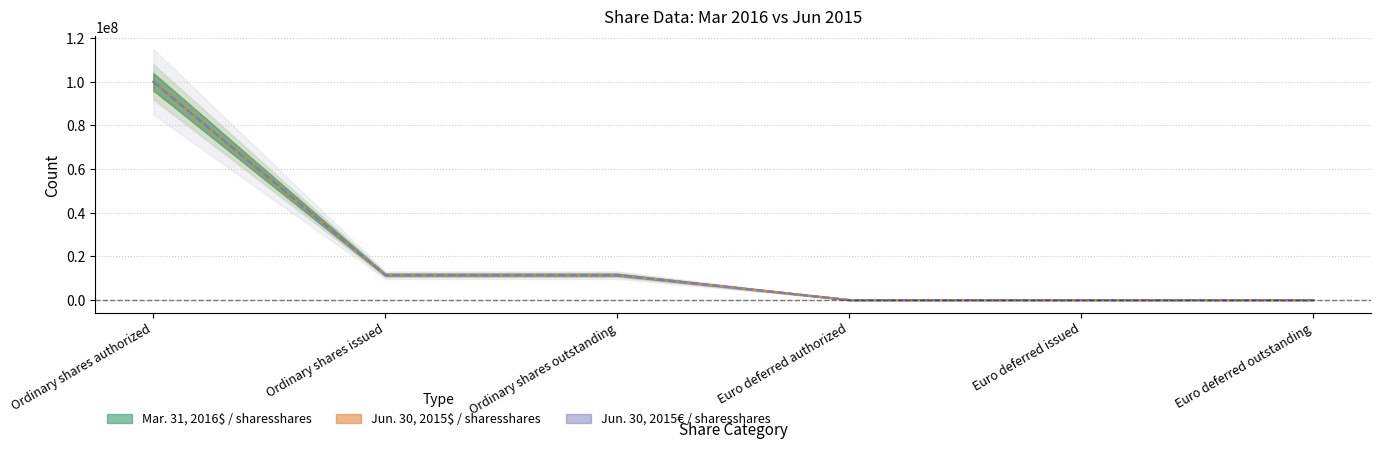

What is the approximate value of Jun. 30, 2015€ / sharesshares at Ordinary shares outstanding?

11406916